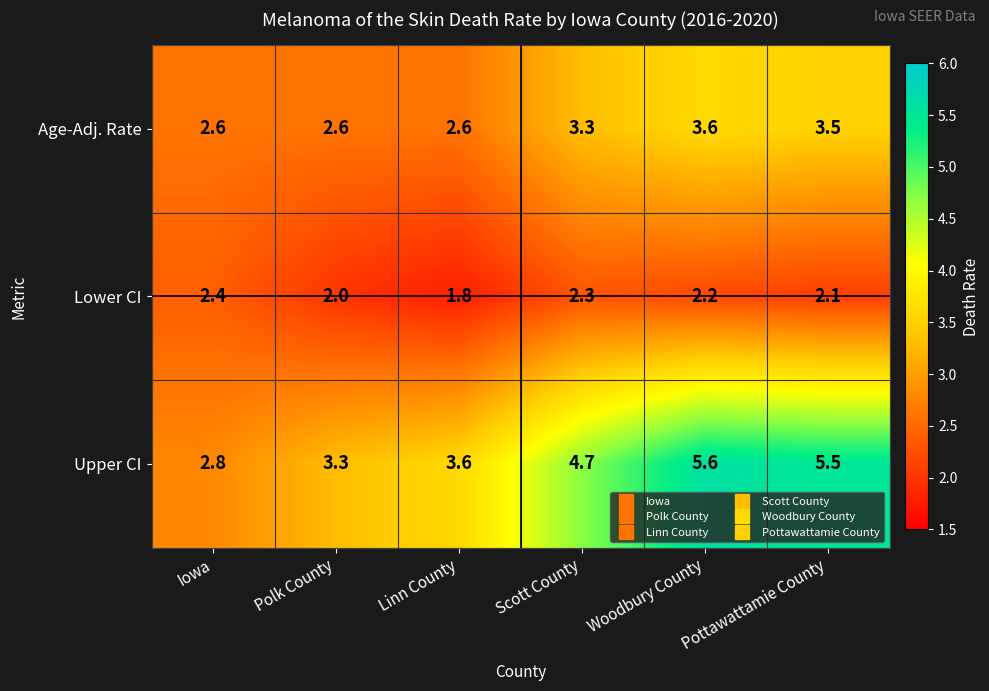

What is the total value across all series at Scott County?

10.3